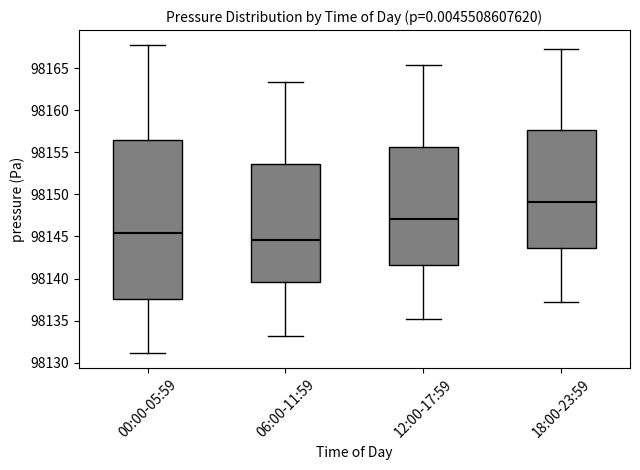

Reading left to right, transcribe this box plot: for each box, give where its median line is, the range the box spans, and where its two whiskers end, as read against the y-axis. The values are not printed on the chart, so give them approximately, as read against the axis.

00:00-05:59: median 98145.5, box 98137.5 to 98156.5, whiskers 98131.0 to 98167.5
06:00-11:59: median 98144.5, box 98139.5 to 98153.5, whiskers 98133.0 to 98163.5
12:00-17:59: median 98147.0, box 98141.5 to 98155.5, whiskers 98135.0 to 98165.5
18:00-23:59: median 98149.0, box 98143.5 to 98157.5, whiskers 98137.0 to 98167.5